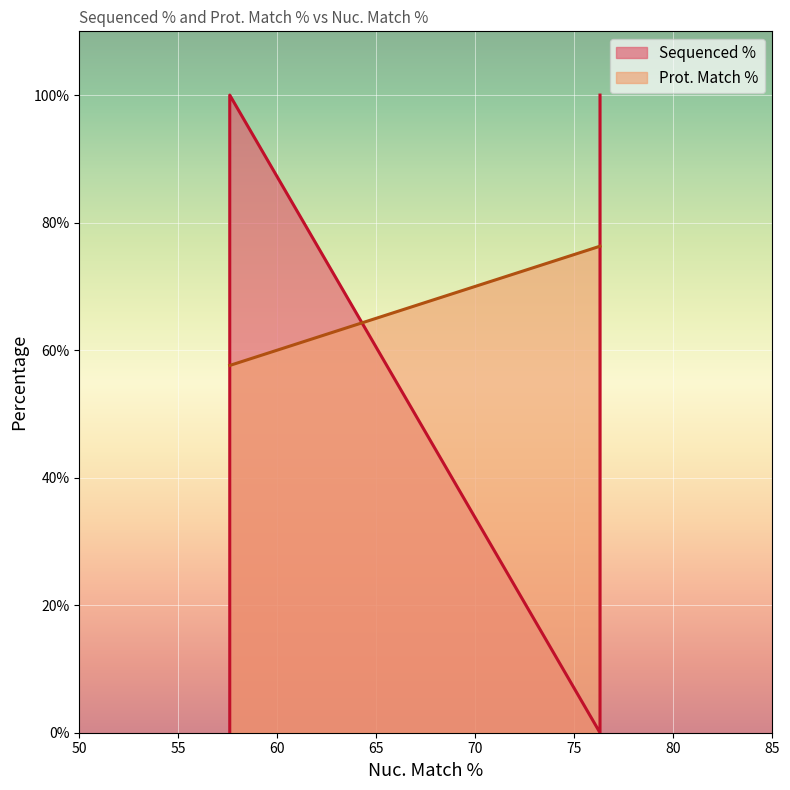

True or false: the data shows 92.6 at 76.3.

False